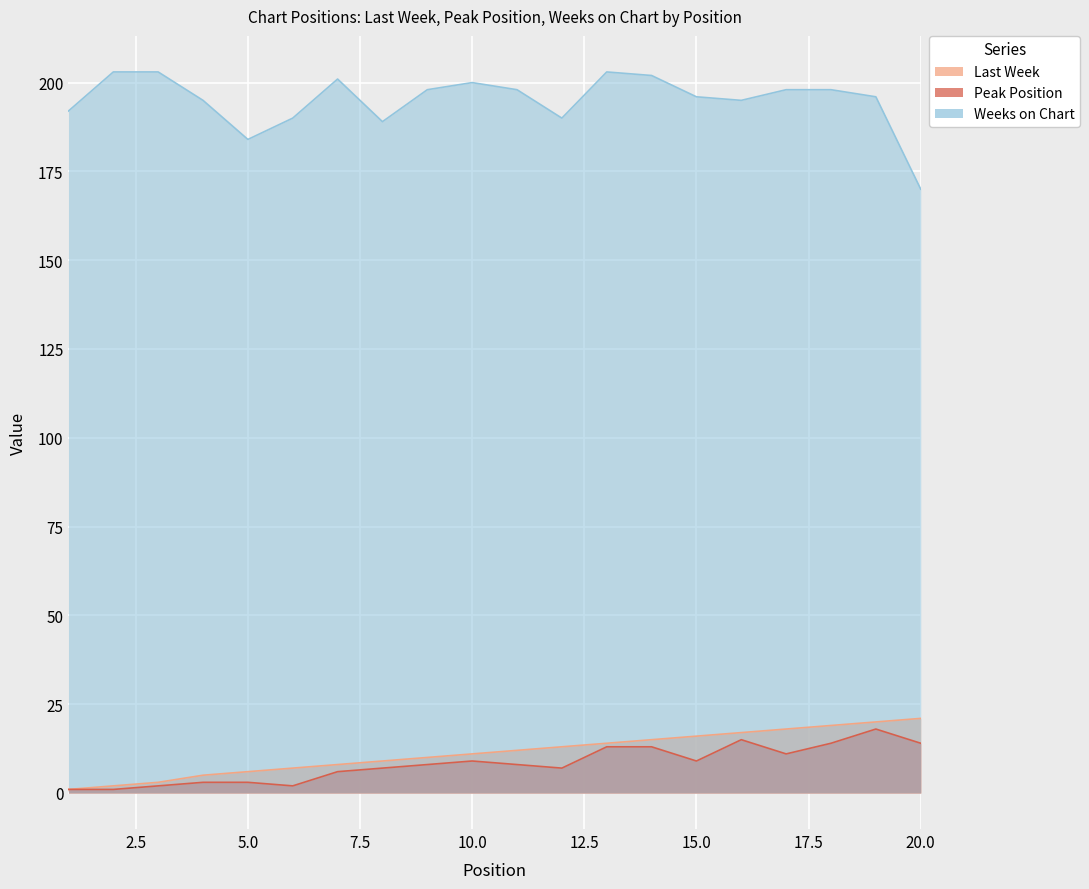

The Last Week series shows 4 at 5. True or false?

False